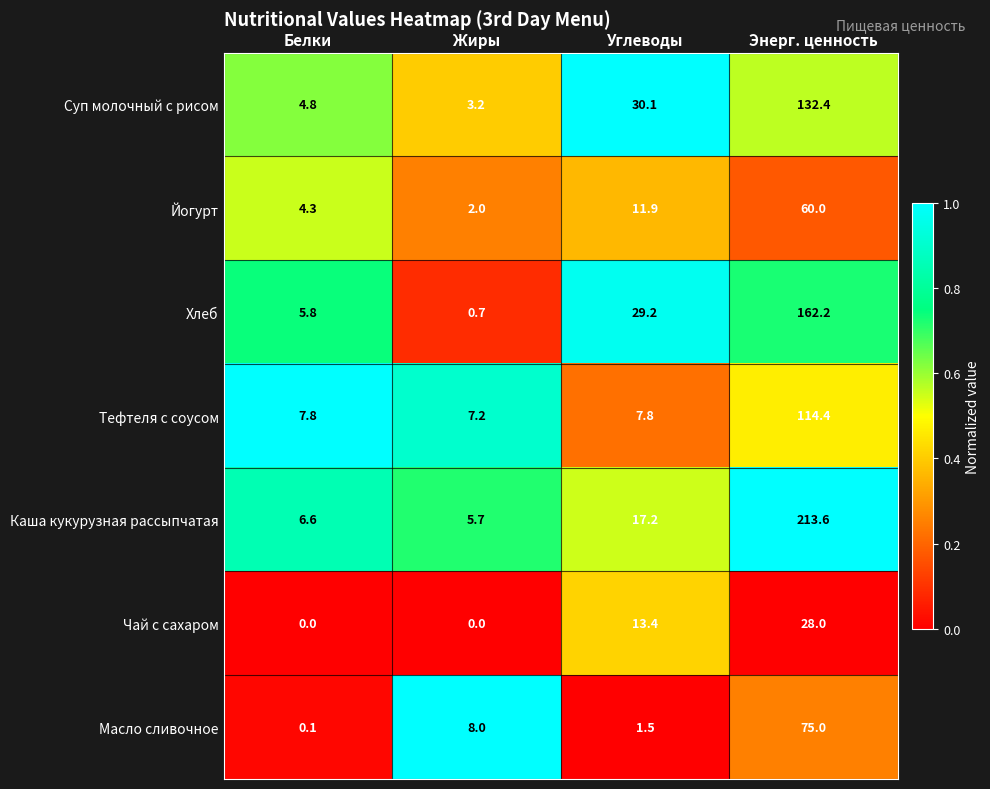

Count the number of data series in this chart.

7